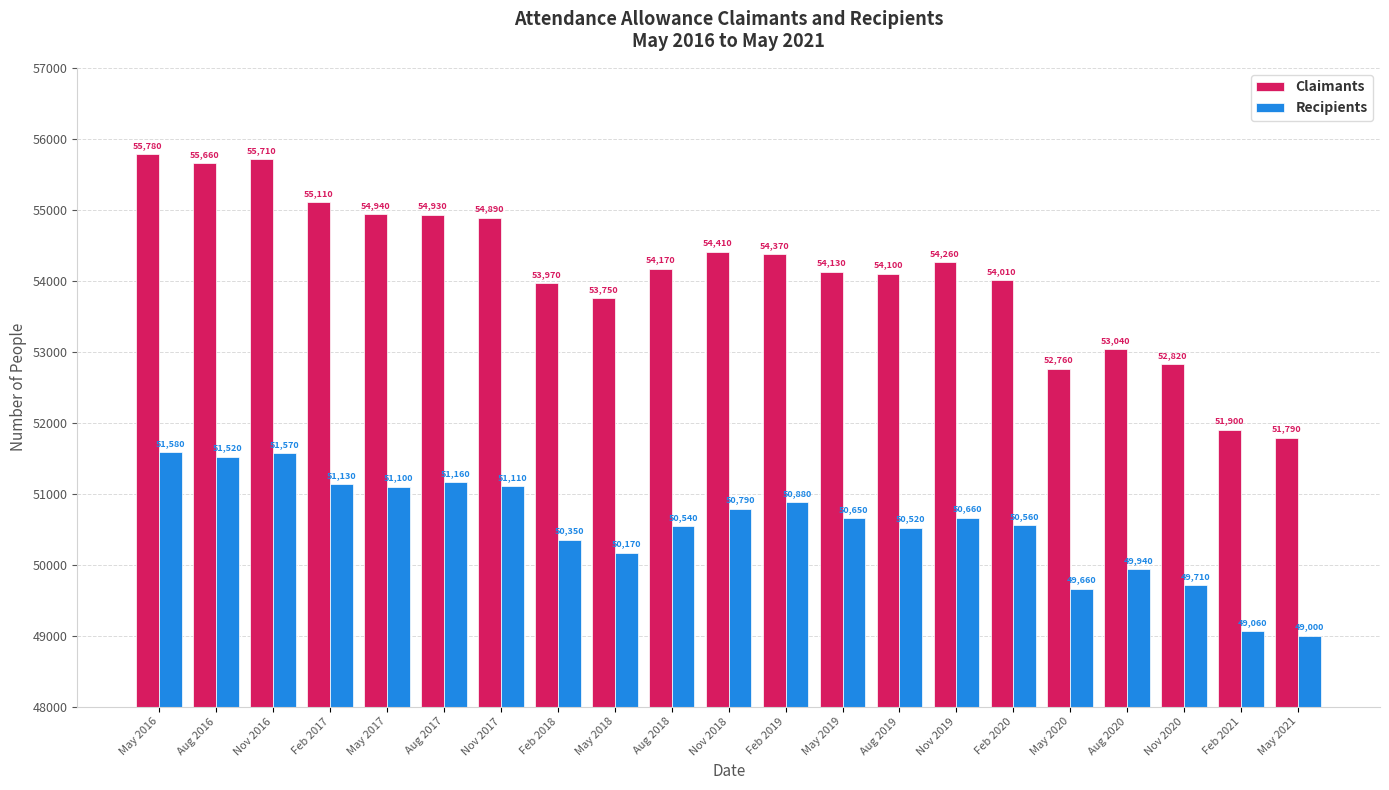

Is the value of Claimants at Aug 2018 greater than the value of Recipients at Nov 2017?

Yes